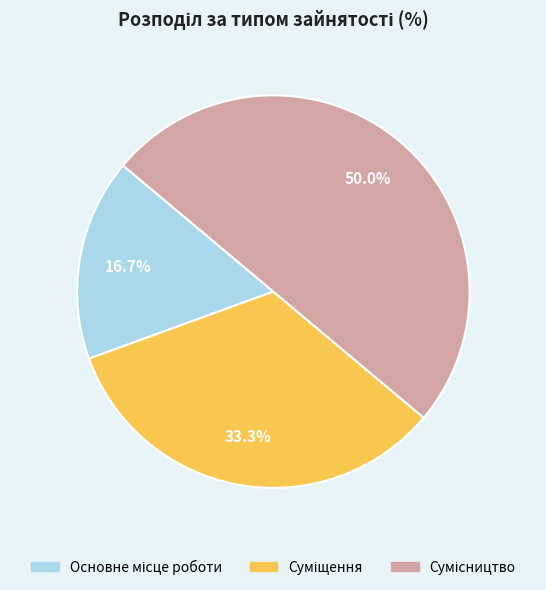

To the nearest percent, what is the difference between the Основне місце роботи and Сумісництво slice percentages?

33%